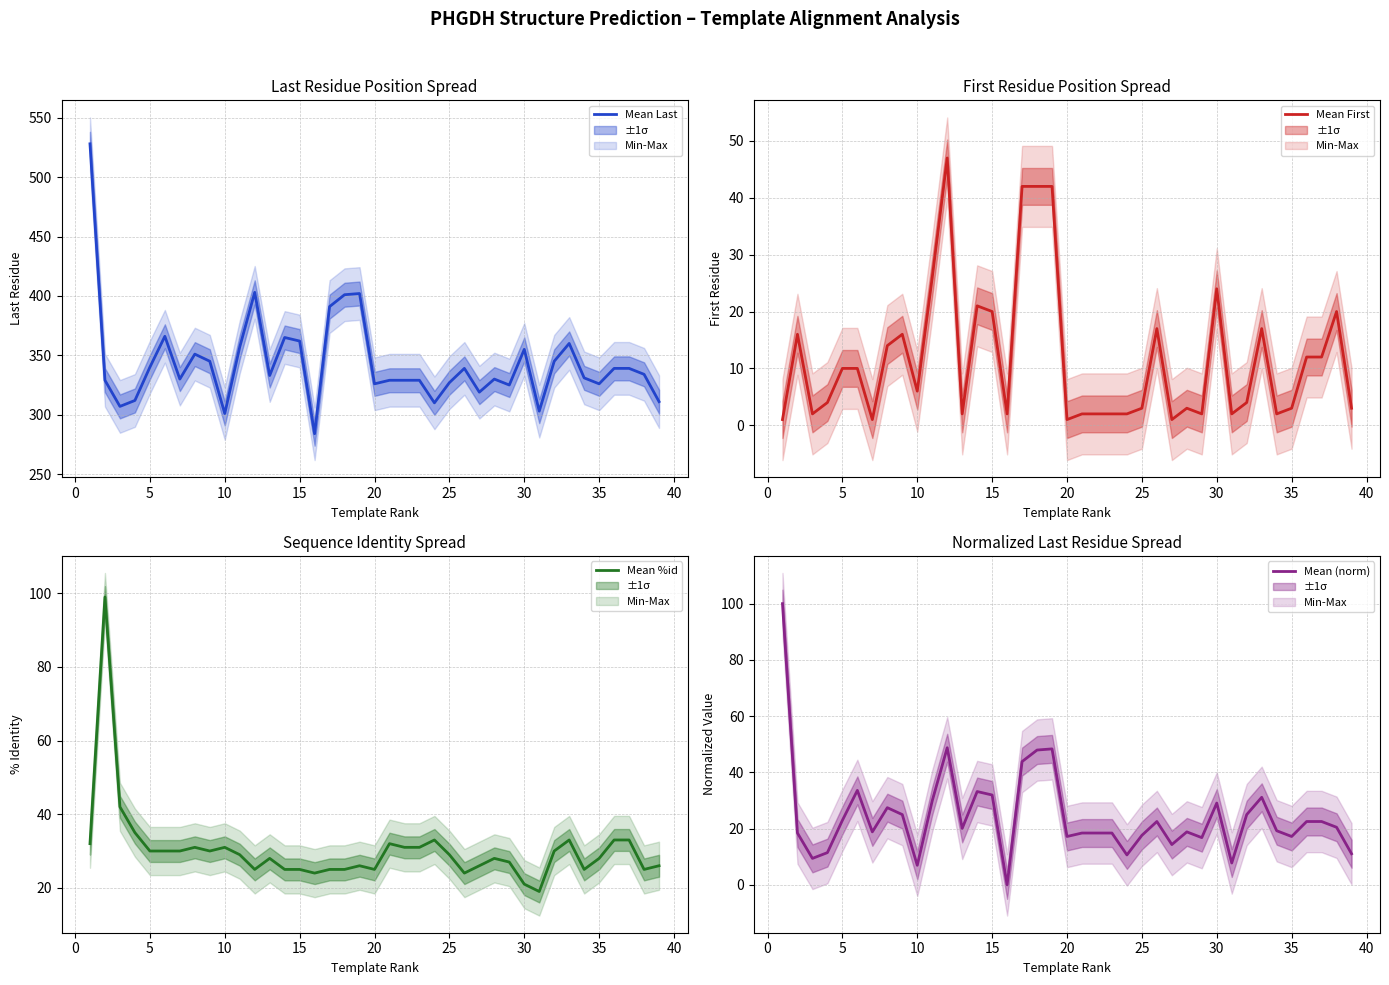

The value of Mean First at 15 is 1.1. True or false?

False